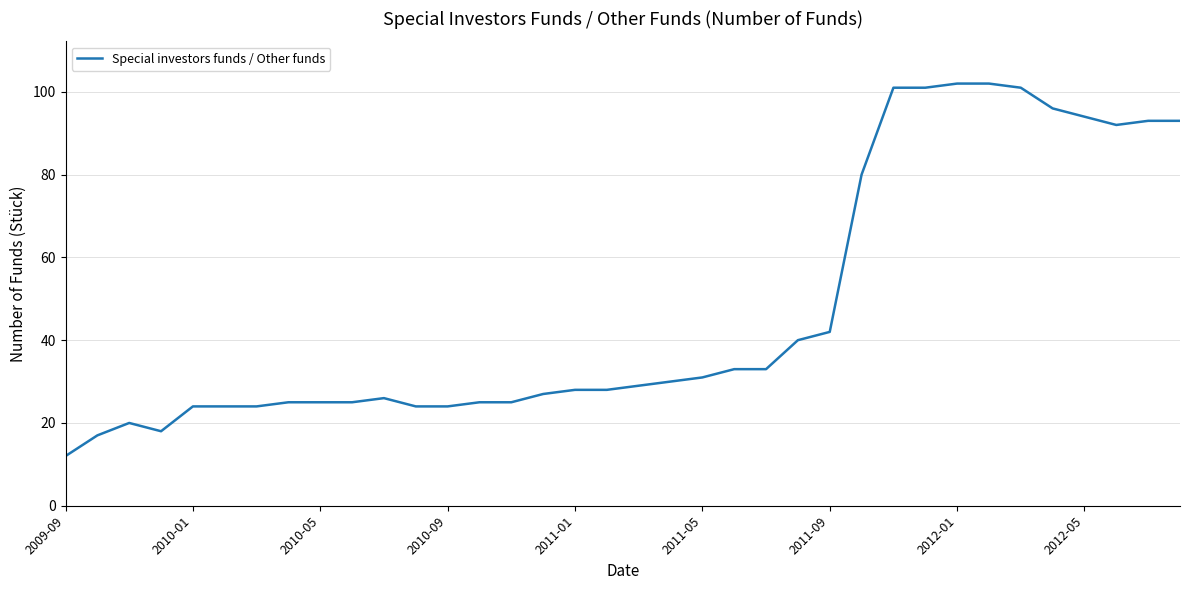

What is the greatest value displayed?

102